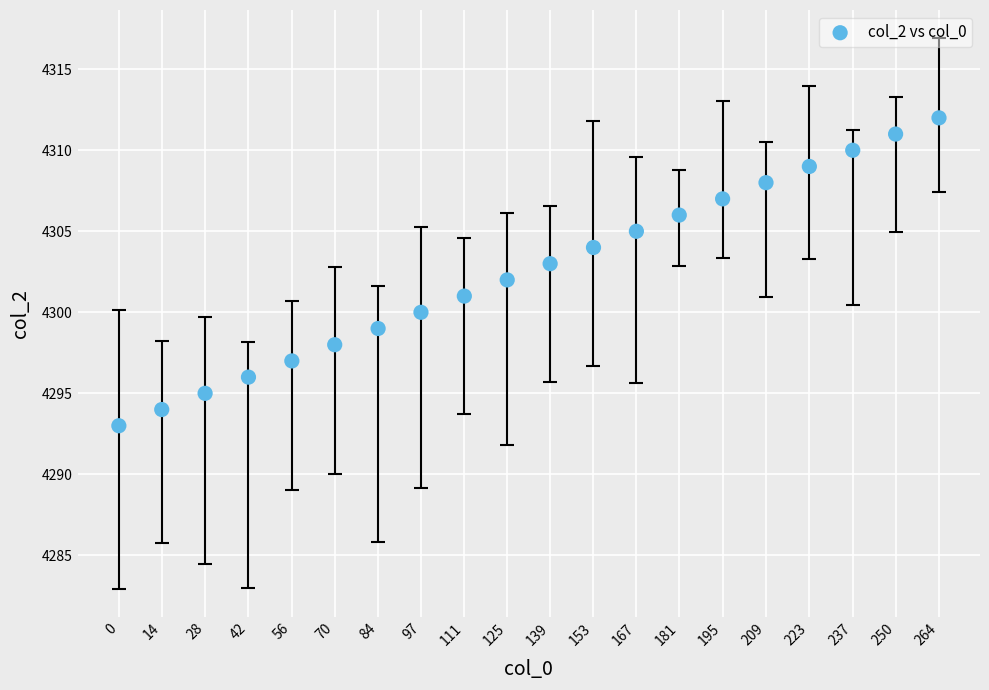

What is the range of Y values (max minus min)?

19